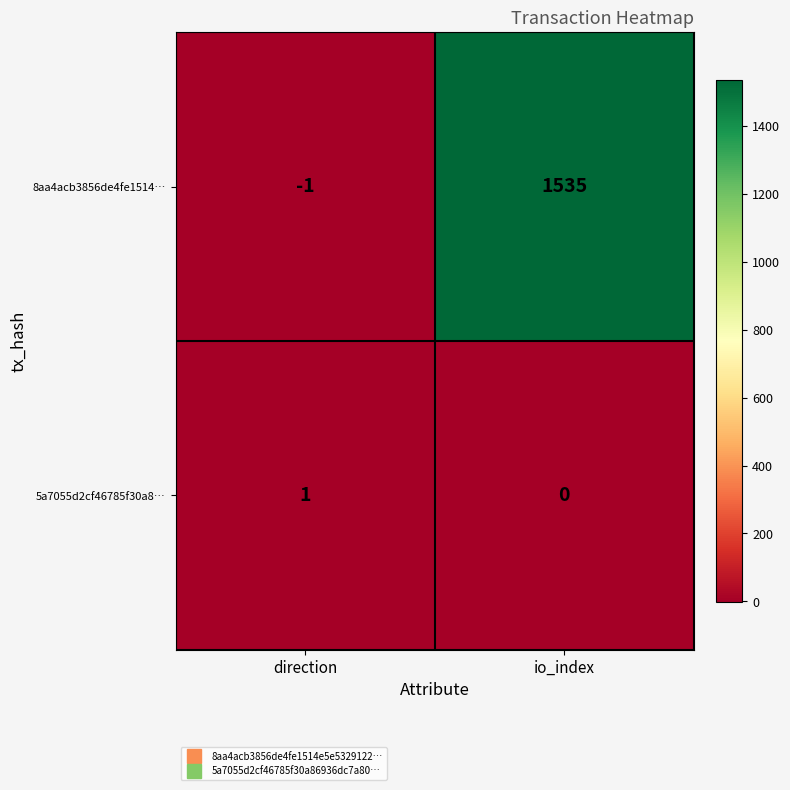

List the series in order of their peak value, highest first.

8aa4acb3856de4fe1514…, 5a7055d2cf46785f30a8…